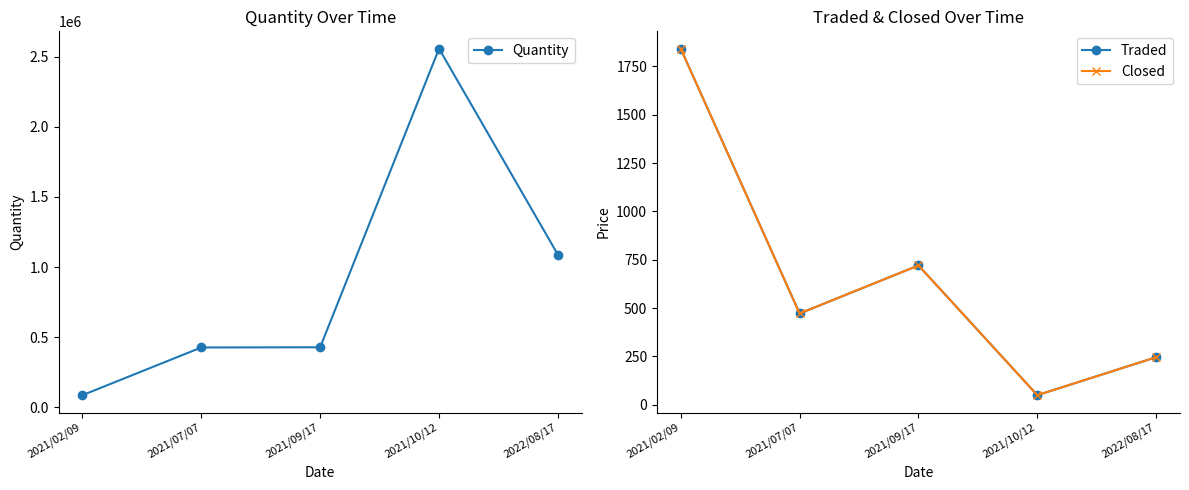

What is the label of the 4th point from the right?

2021/07/07